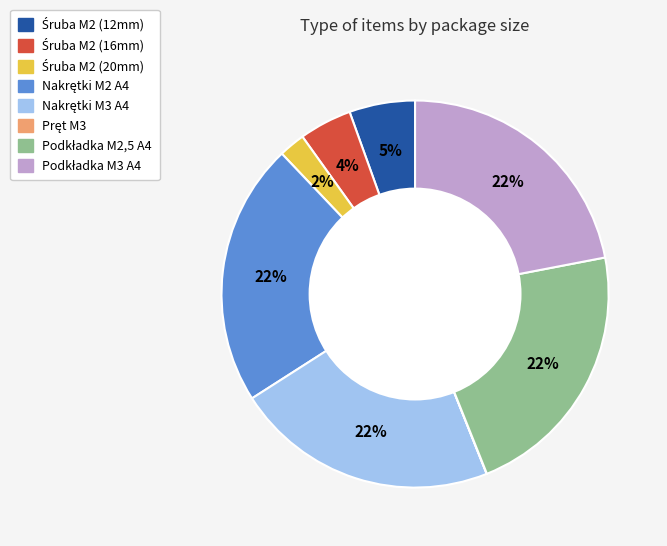

To the nearest percent, what is the average slice percentage?

12%